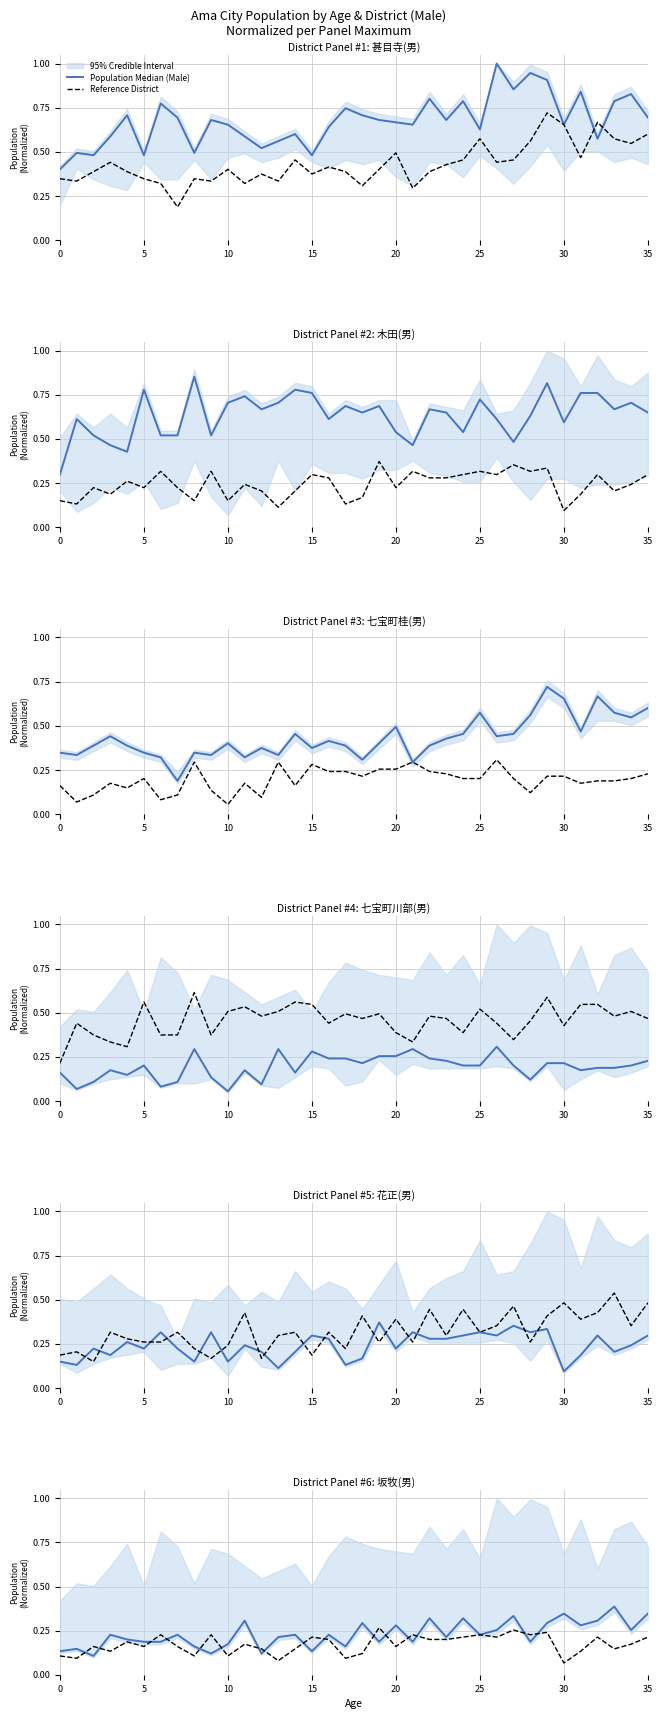

What is the label of the 3rd point from the right?

33